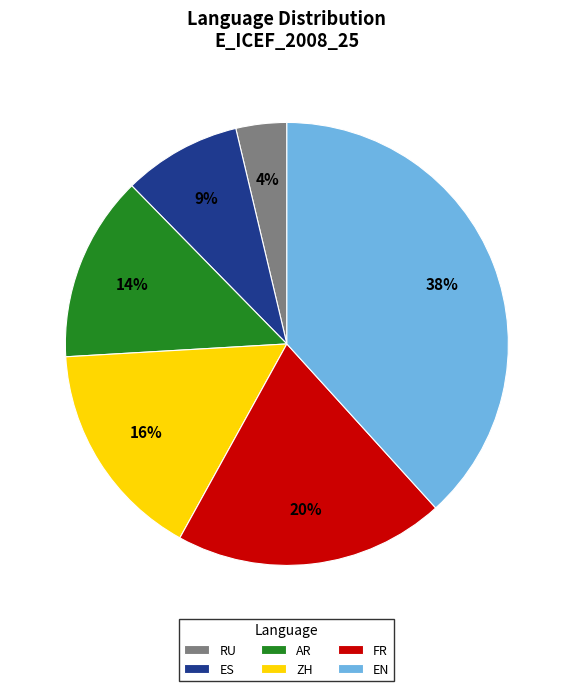

The ZH slice represents 1% of the pie. True or false?

False